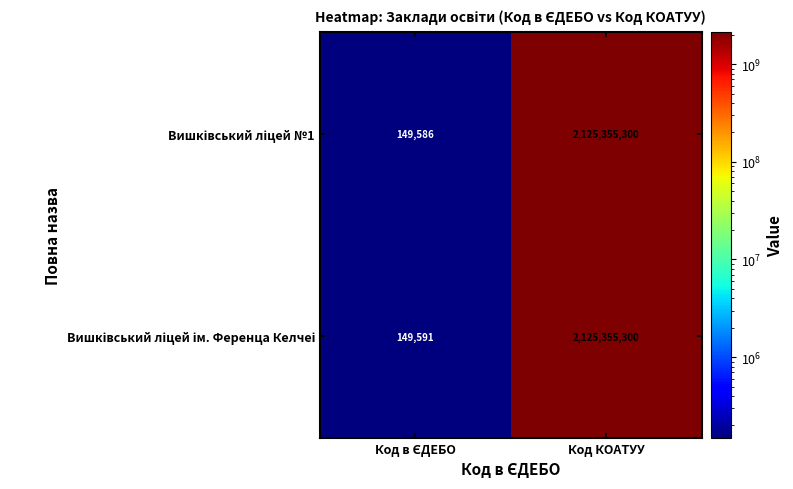

What is the total value across all series at Код КОАТУУ?

4250710600